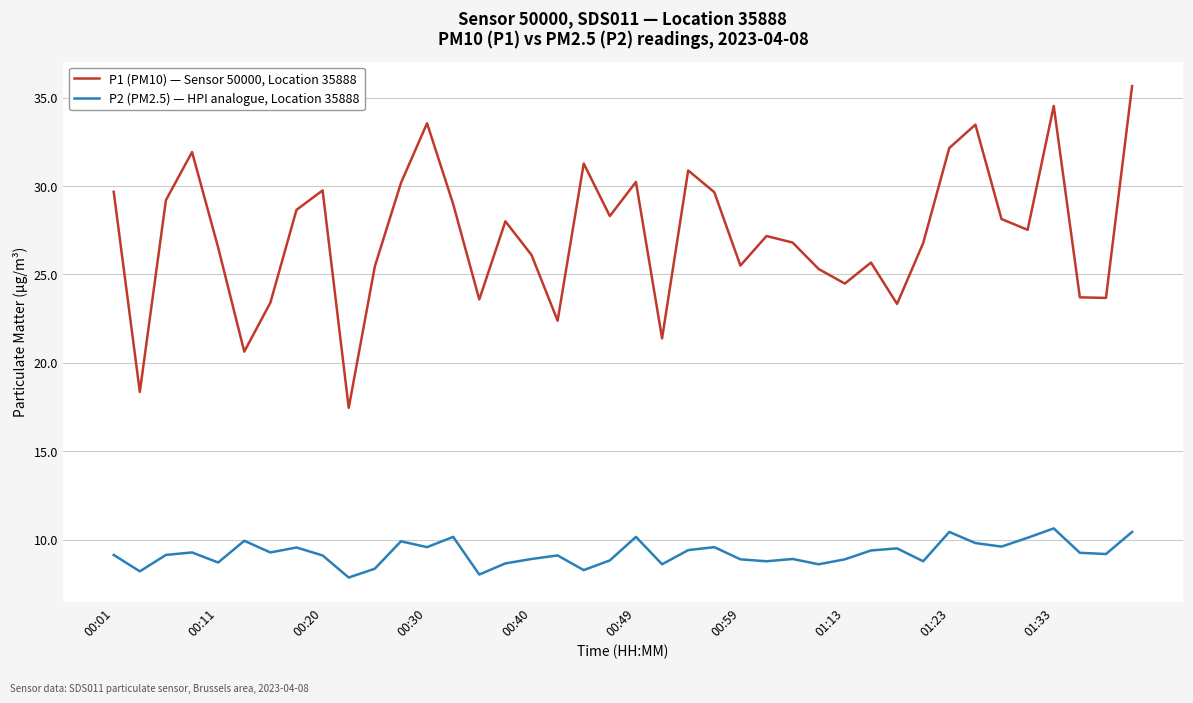

Which series has the widest spread of values?

P1 (PM10) — Sensor 50000, Location 35888